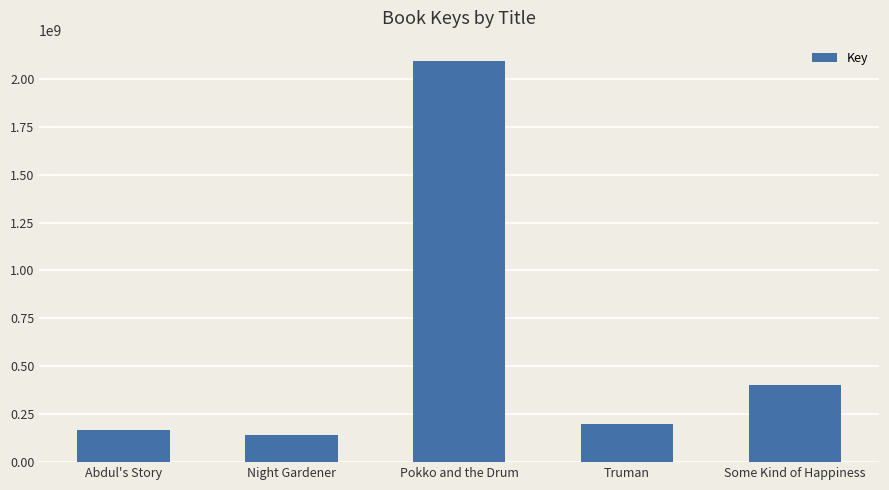

At which label does the data first exceed 199315028?

Pokko and the Drum